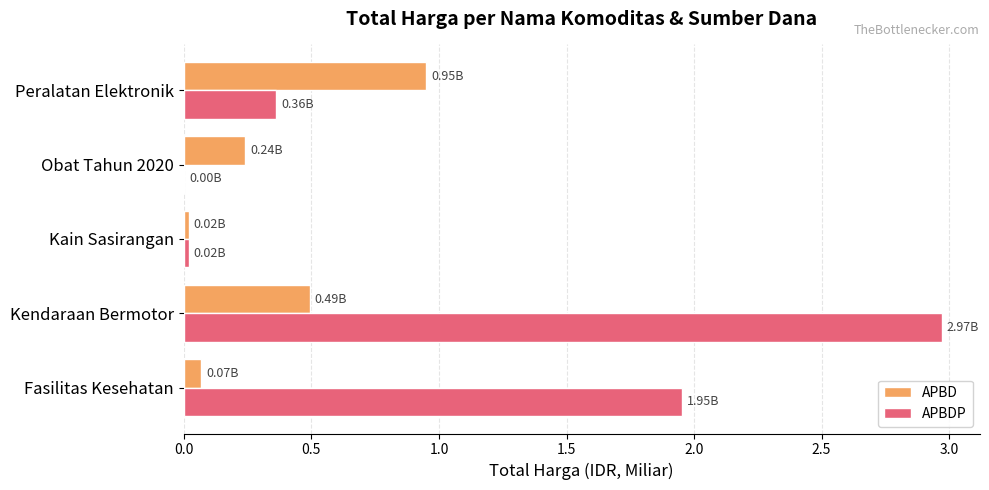

What is the sum of all APBDP values?

5.3